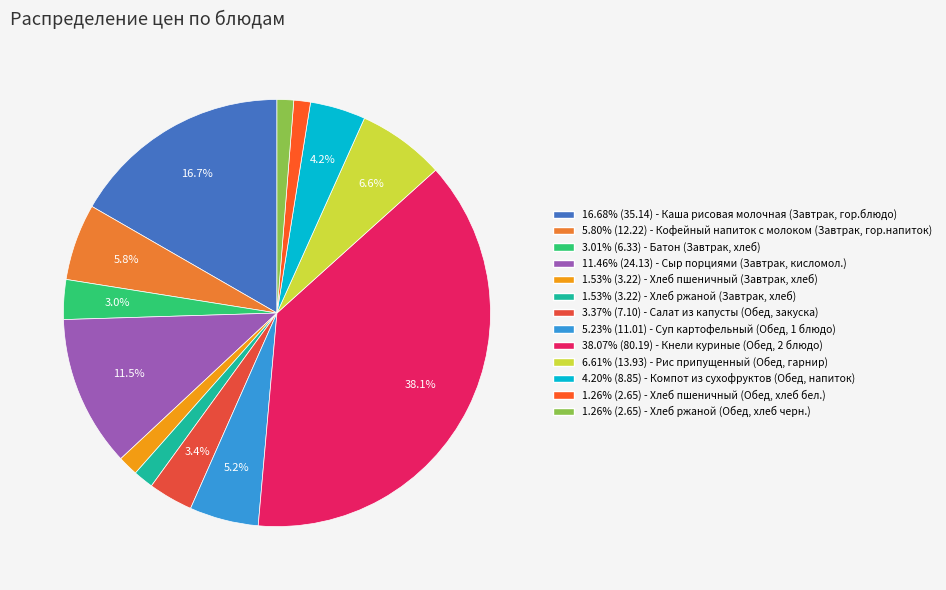

Rank the categories by value from highest to lowest.

Кнели куриные (Обед, 2 блюдо), Каша рисовая молочная (Завтрак, гор.блюдо), Сыр порциями (Завтрак, кисломол.), Рис припущенный (Обед, гарнир), Кофейный напиток с молоком (Завтрак, гор.напиток), Суп картофельный (Обед, 1 блюдо), Компот из сухофруктов (Обед, напиток), Салат из капусты (Обед, закуска), Батон (Завтрак, хлеб), Хлеб пшеничный (Завтрак, хлеб), Хлеб ржаной (Завтрак, хлеб), Хлеб пшеничный (Обед, хлеб бел.), Хлеб ржаной (Обед, хлеб черн.)